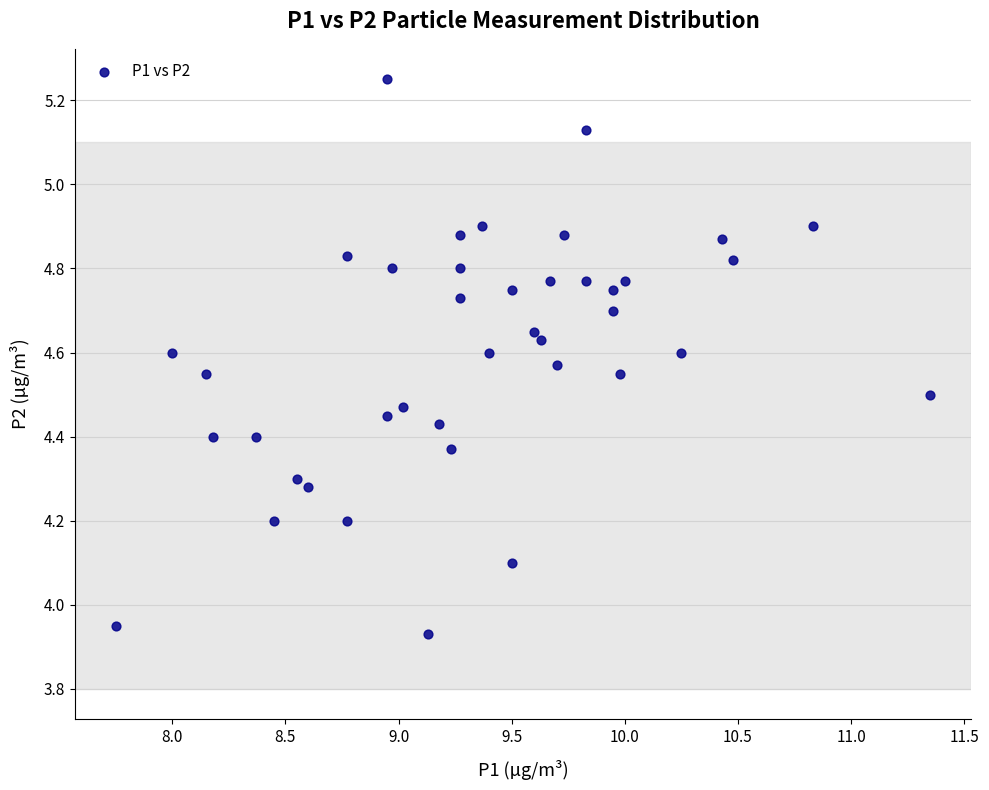

What is the range of Y values (max minus min)?

1.3